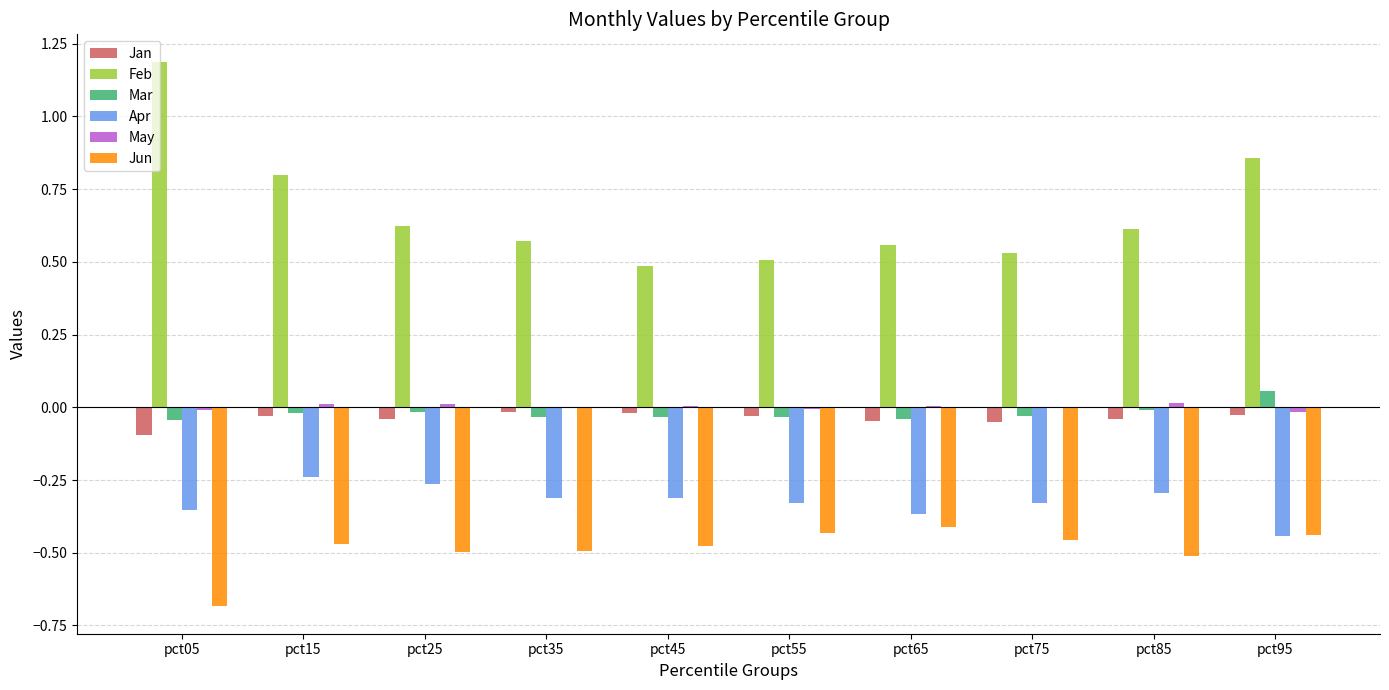

Is the value of Apr at pct35 greater than the value of Jan at pct65?

No